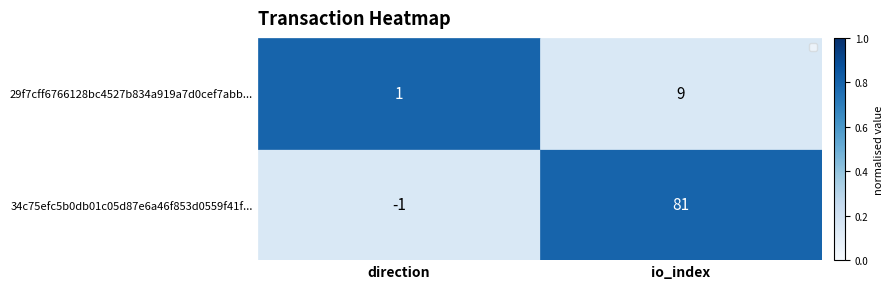

The 29f7cff6766128bc4527b834a919a7d0cef7abb... series shows 13 at io_index. True or false?

False